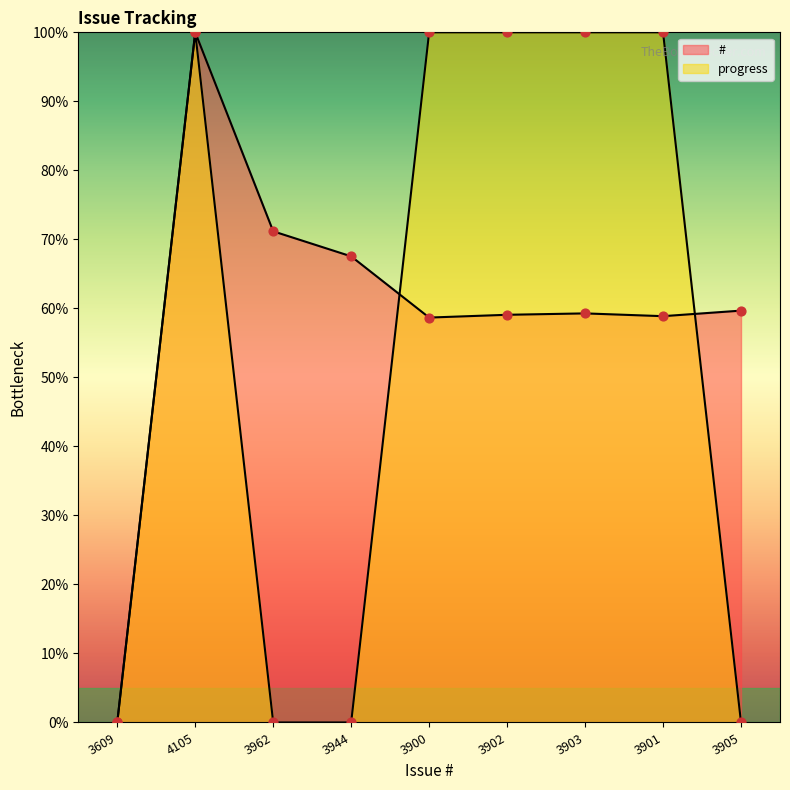

At which category is the sum across all series the highest?

4105